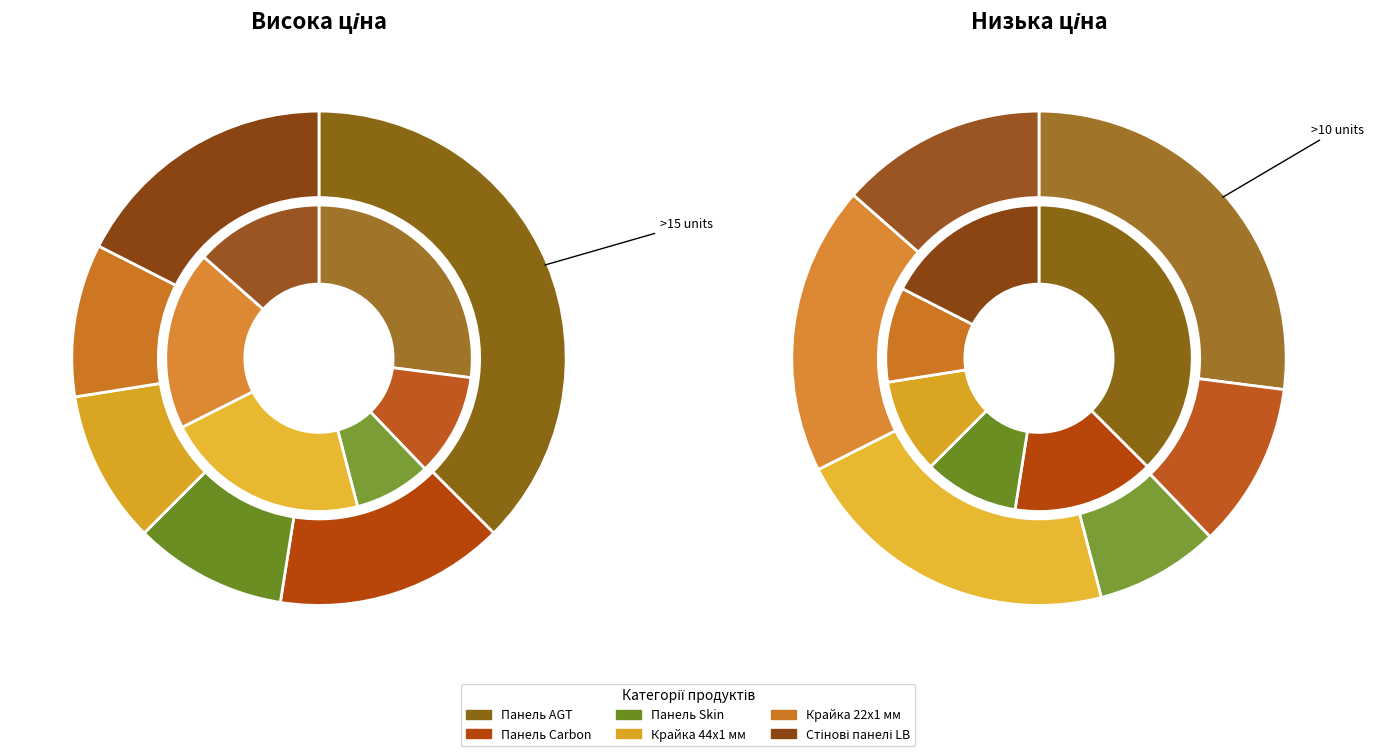

How much of the chart is everything except Панель AGT Супрамат?

87.1%